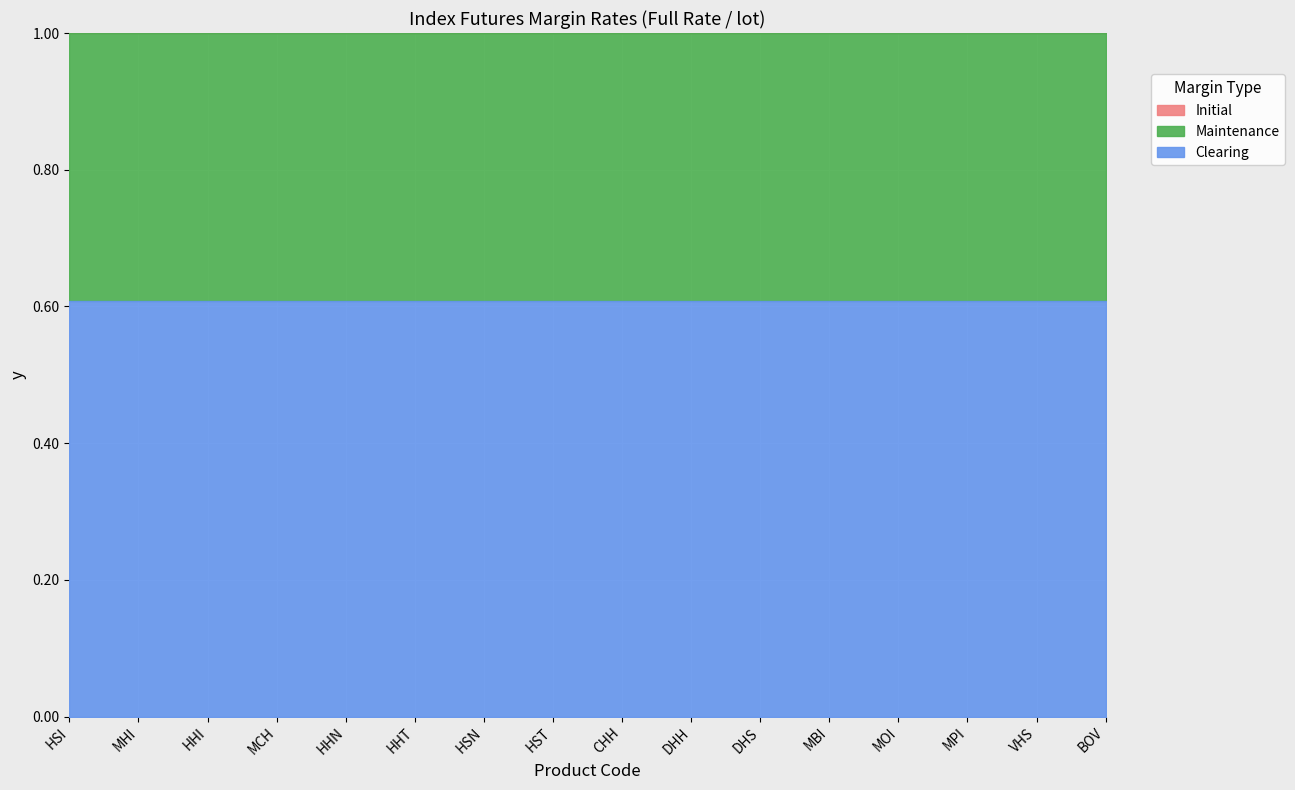

At which category is the sum across all series the highest?

HST